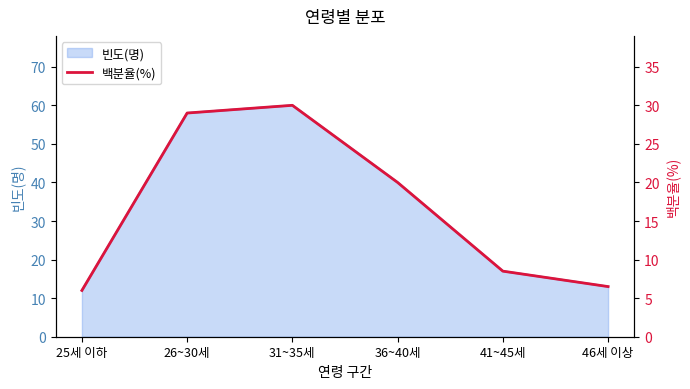

True or false: there are more than 2 points higher than both neighbors.

False